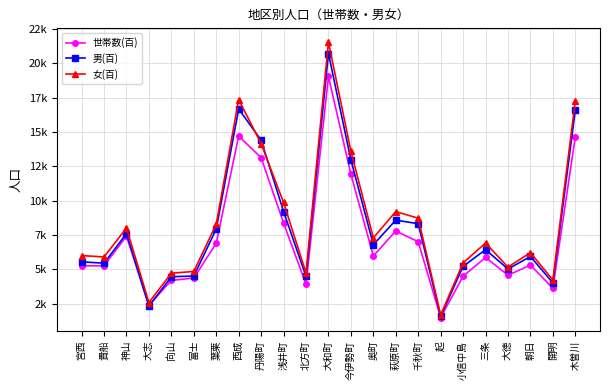

Which series changed the most between 富士 and 西成?

女(百)